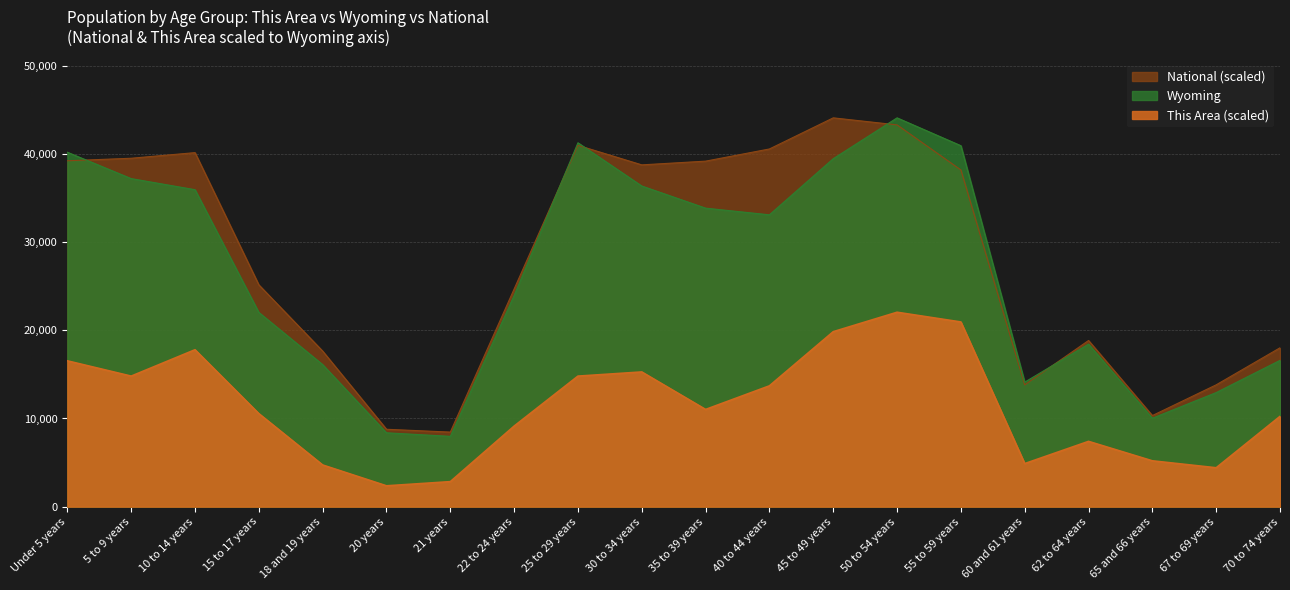

Which series has the largest range (max minus min)?

Wyoming